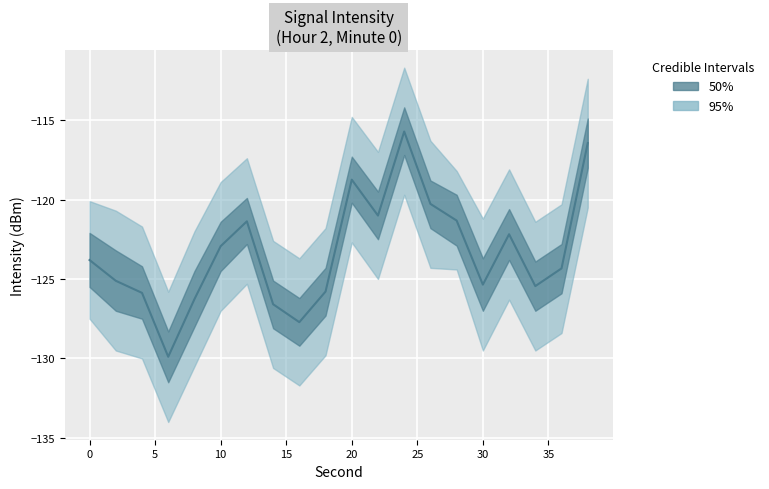

What is the sum of all values?

-2466.2